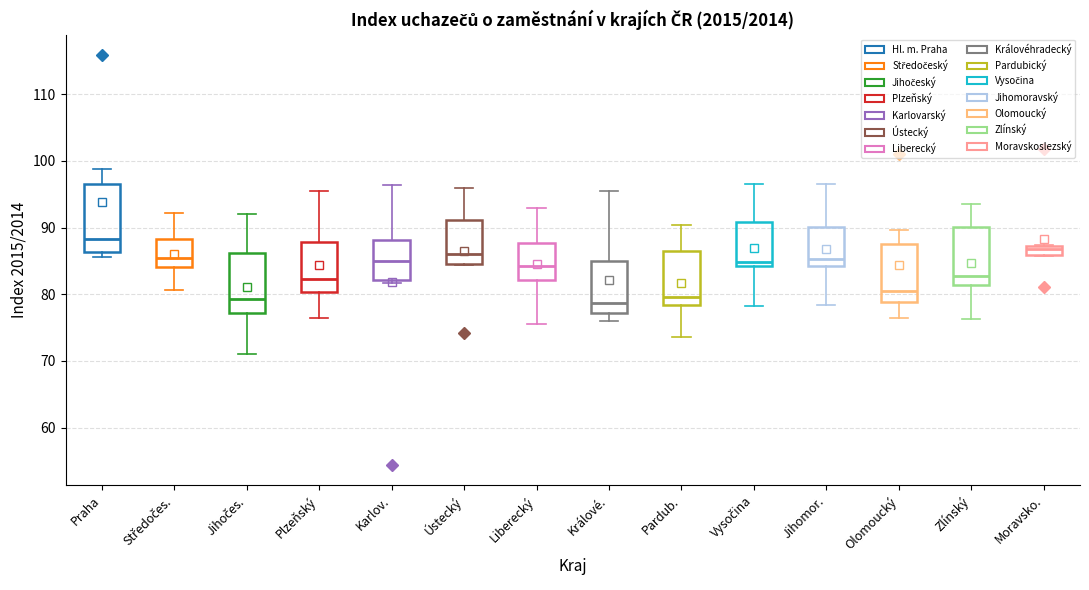

Which box has the highest median line?

Praha